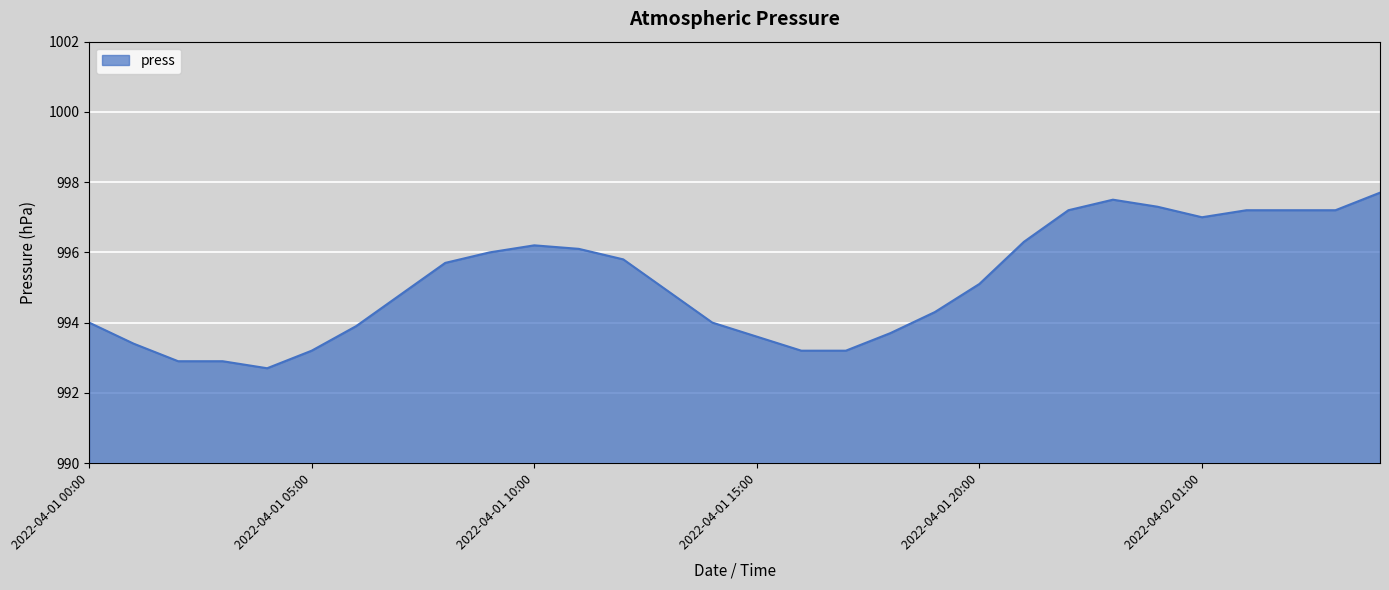

Reading left to right, extract all data points from this chart.

994.0	993.4	992.9	992.9	992.7	993.2	993.9	994.8	995.7	996.0	996.2	996.1	995.8	994.9	994.0	993.6	993.2	993.2	993.7	994.3	995.1	996.3	997.2	997.5	997.3	997.0	997.2	997.2	997.2	997.7